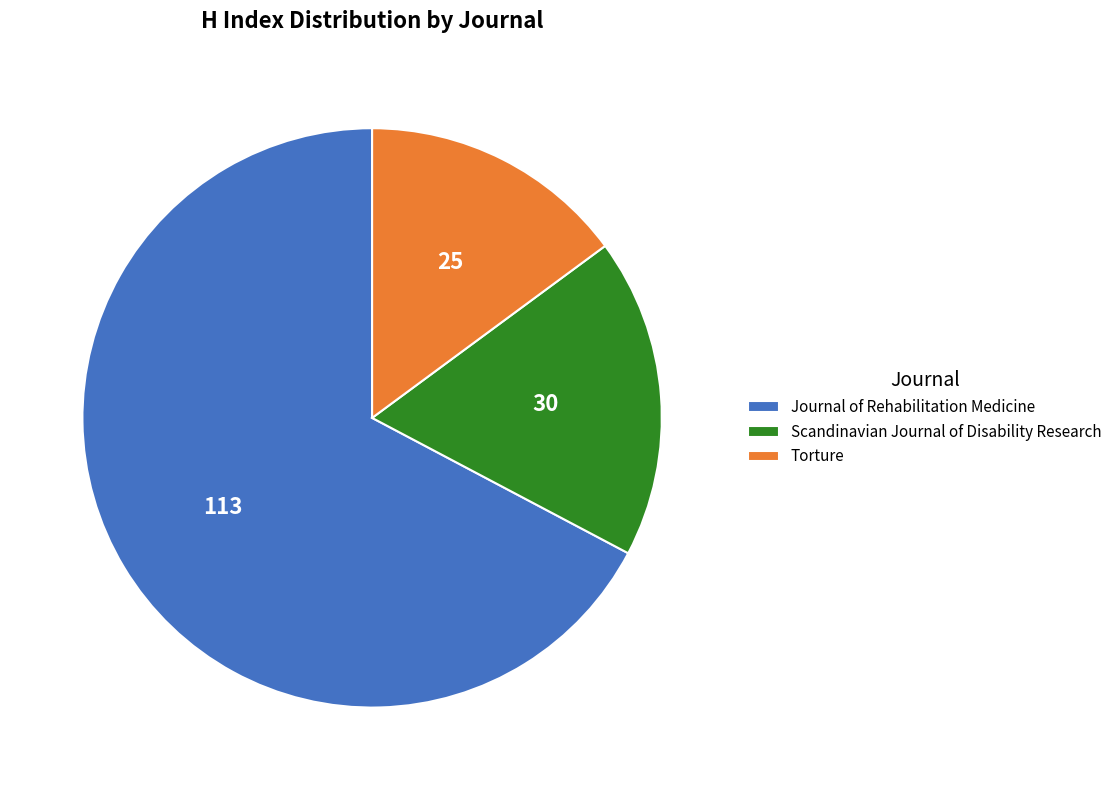

Rank the categories by value from highest to lowest.

Journal of Rehabilitation Medicine, Scandinavian Journal of Disability Research, Torture